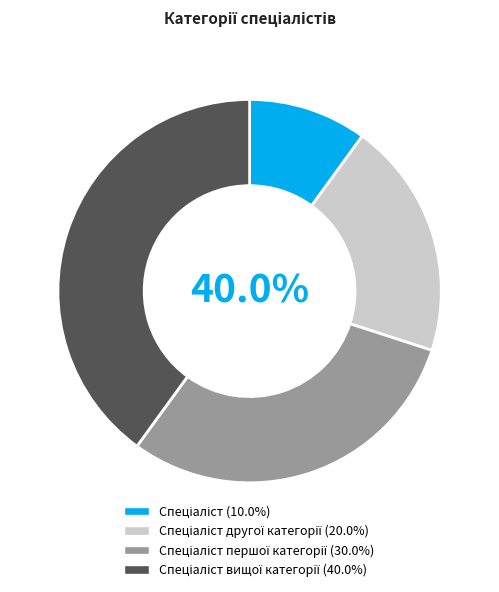

True or false: Спеціаліст accounts for 10% of the total.

True